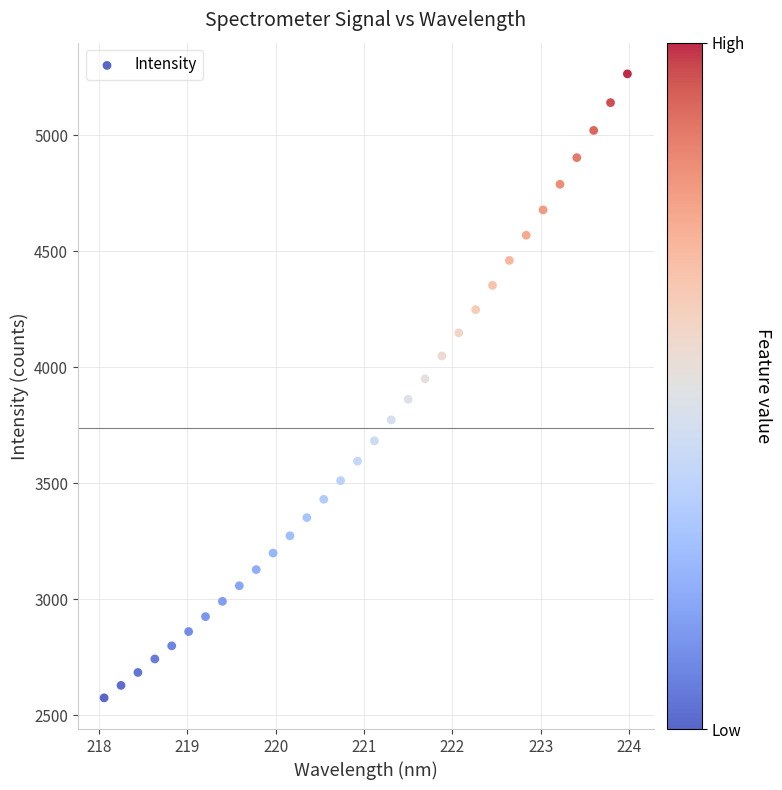

What is the range of Y values (max minus min)?

2690.0